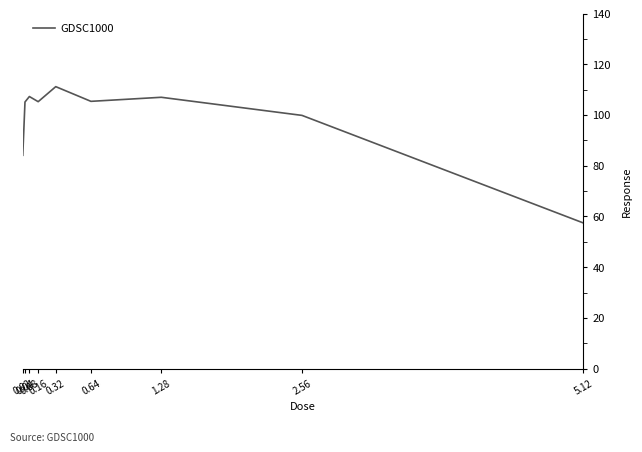

Which category has the highest value across all series?

0.32